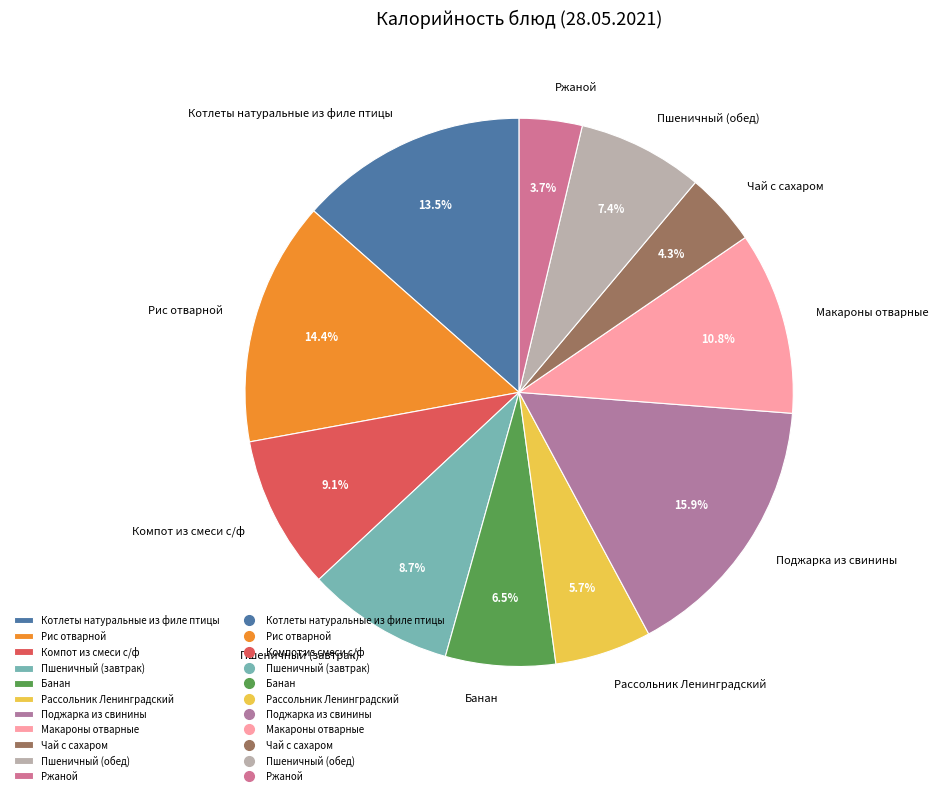

Which category has the smallest portion of the pie?

Ржаной